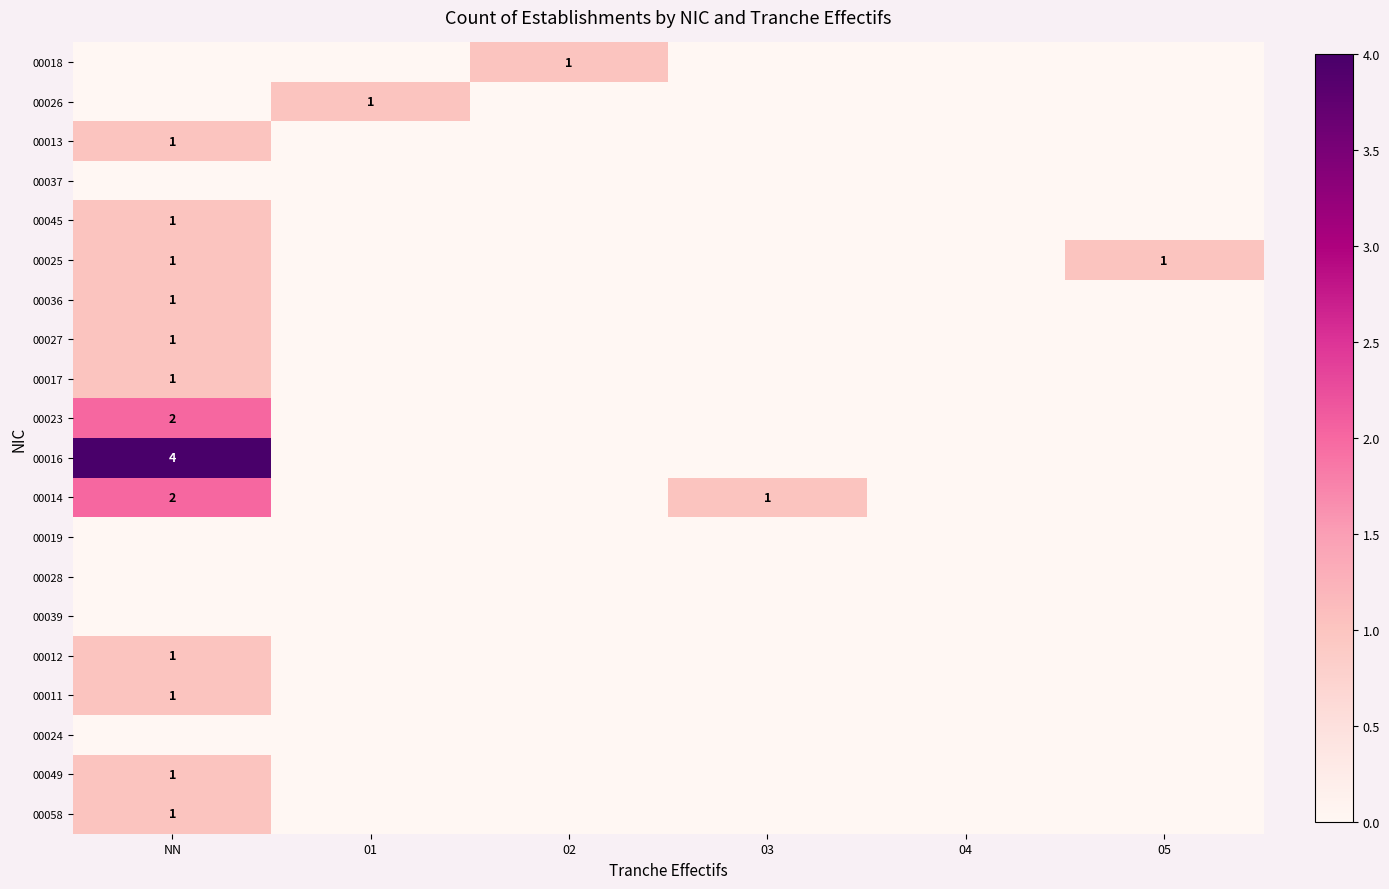

The value of 00049 at NN is 2. True or false?

False